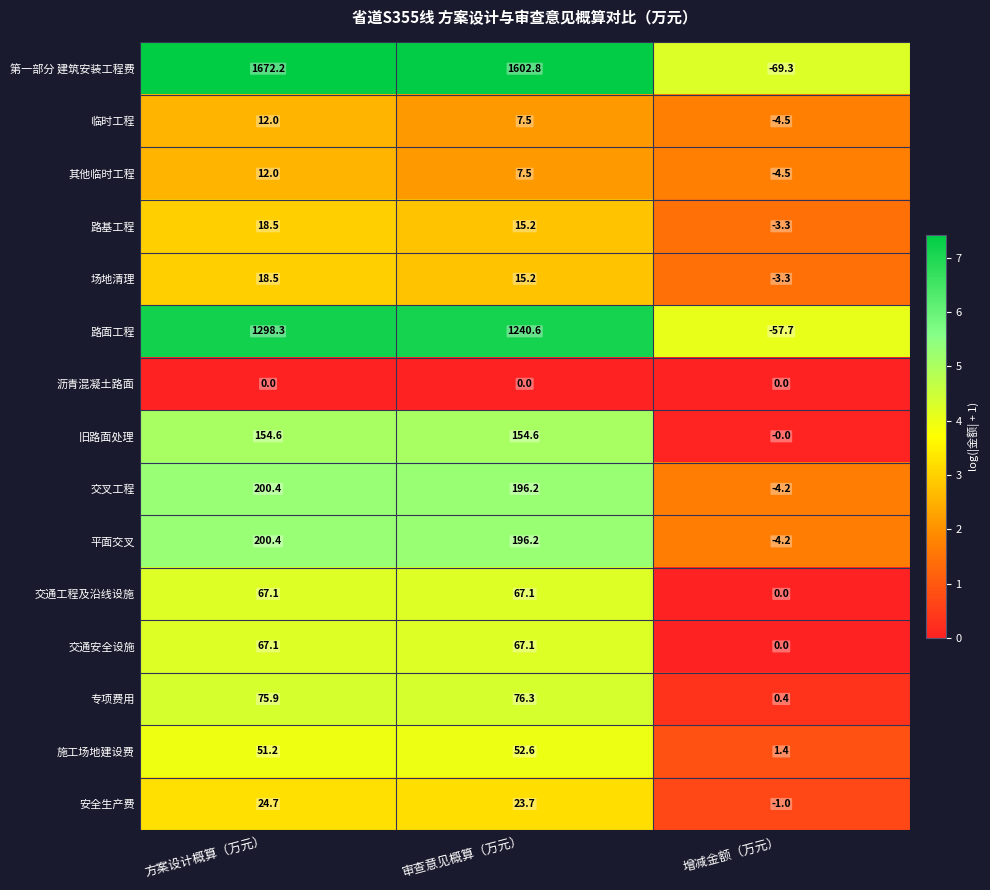

What is the sum of the 专项费用 values at 方案设计概算（万元） and 增减金额（万元）?

76.3